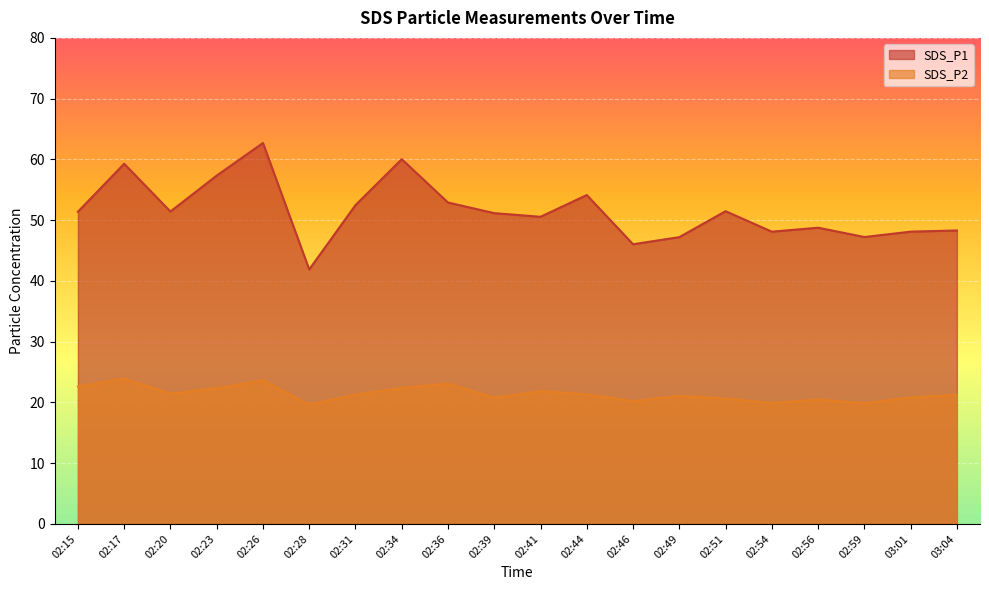

At which label is SDS_P2 closest to 21?

02:49